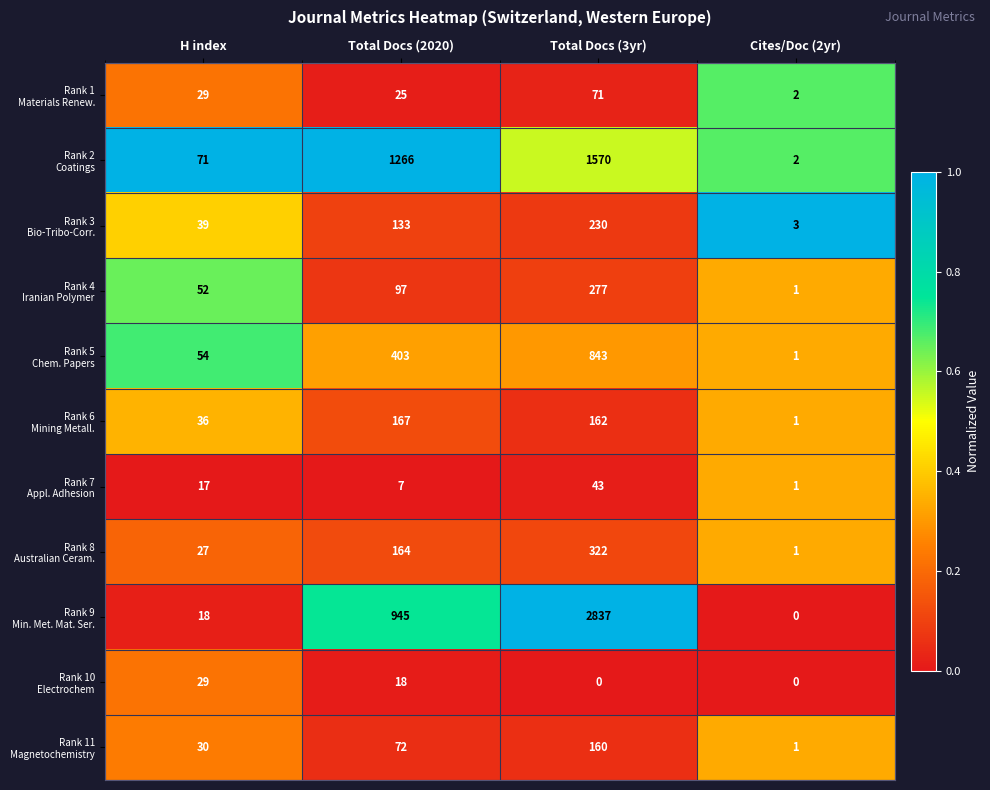

Which category has the highest value across all series?

Total Docs (3yr)